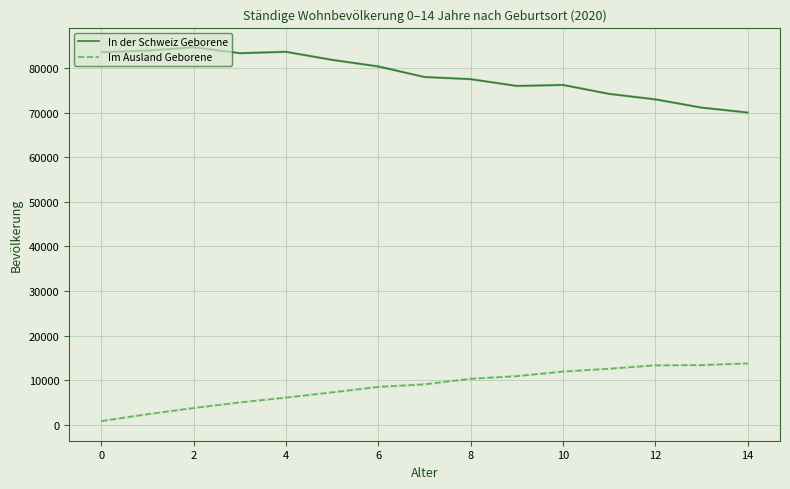

What are all the series names shown in the legend?

In der Schweiz Geborene, Im Ausland Geborene